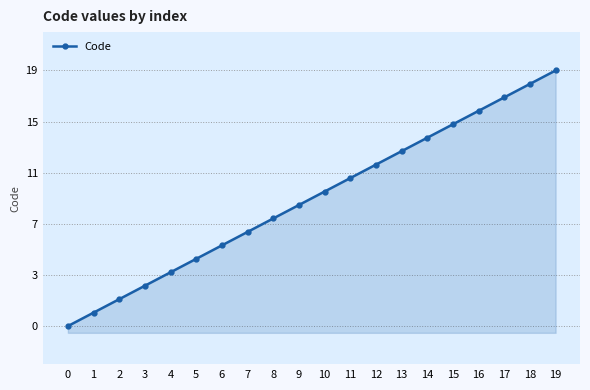

Where does the data first go above 10?

11